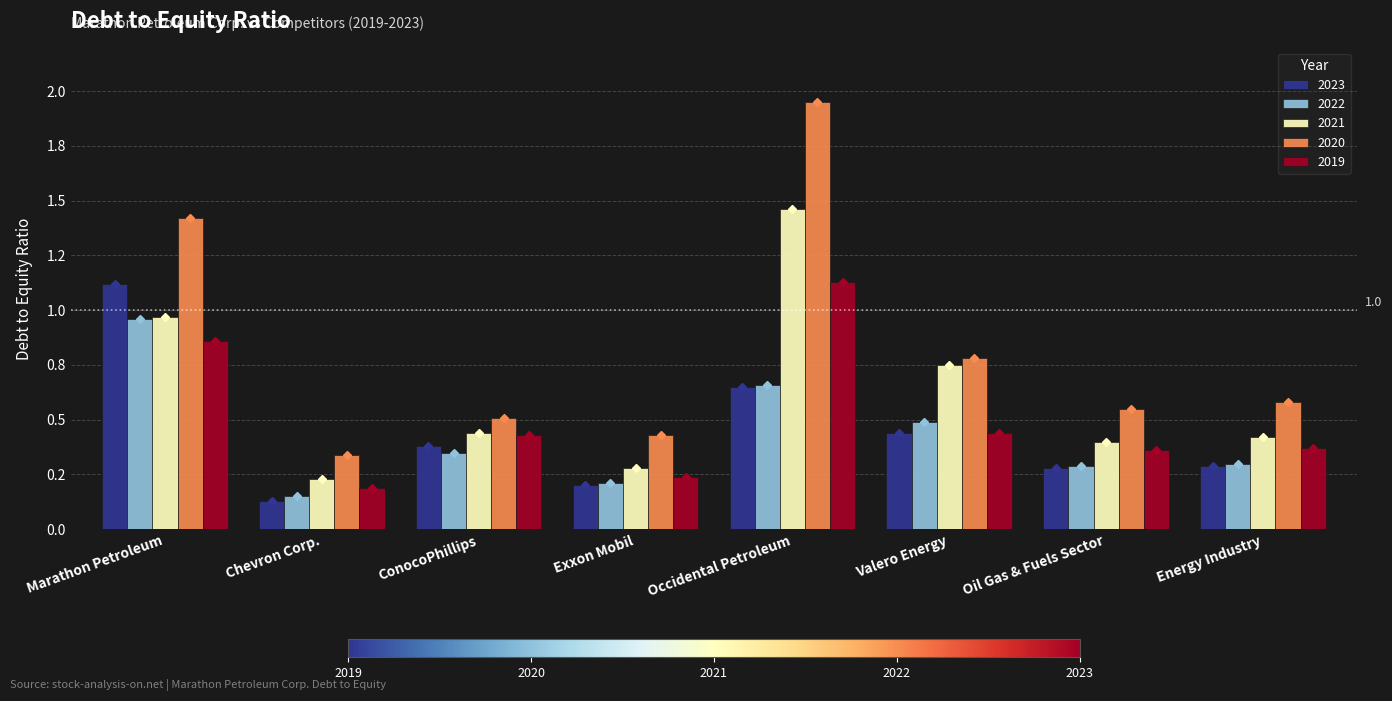

What are all the series names shown in the legend?

2023, 2022, 2021, 2020, 2019